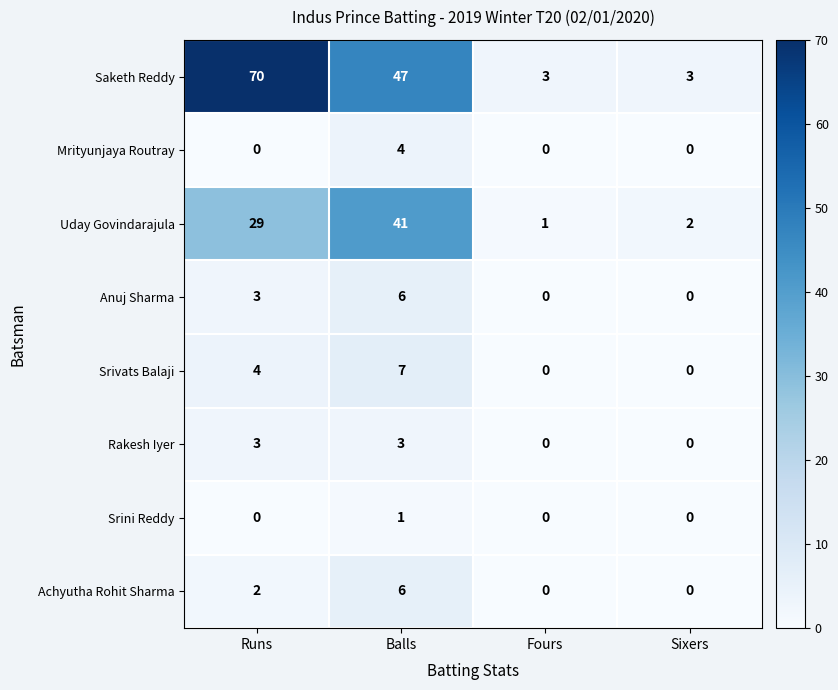

What is the difference between the Saketh Reddy values at Fours and Balls?

44